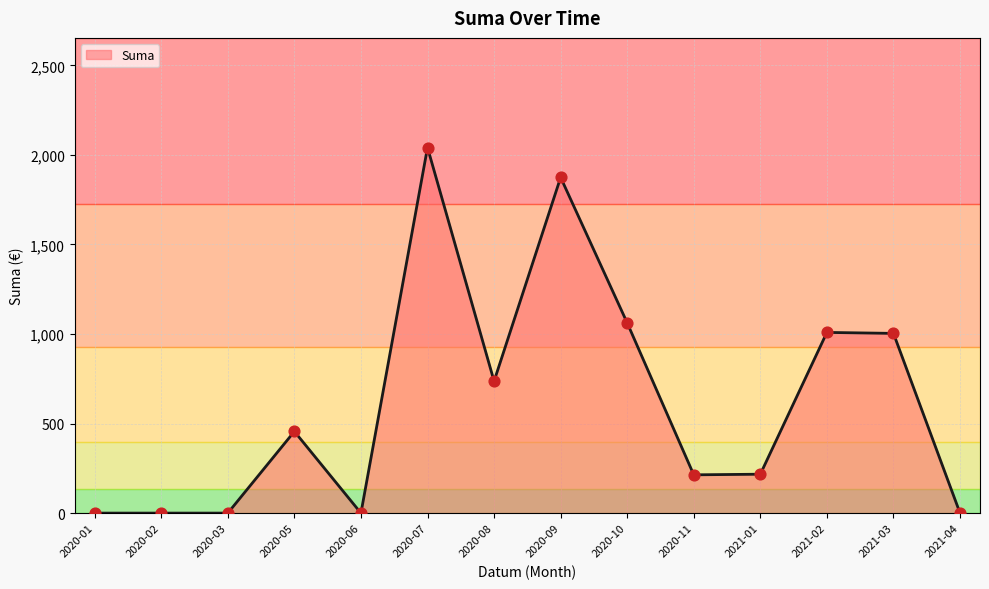

Between 2020-01 and 2020-05, which is larger?

2020-05